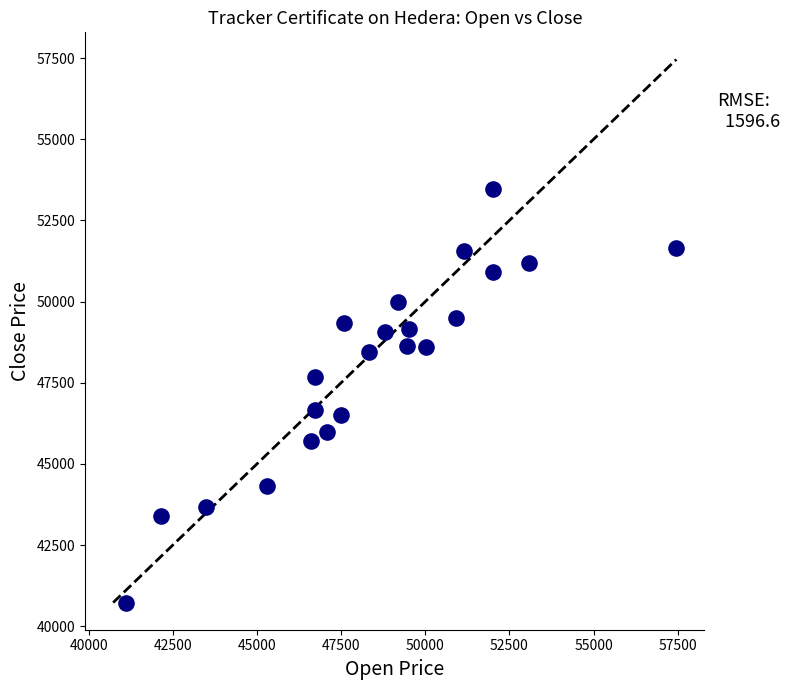

What is the range of X values (max minus min)?

16345